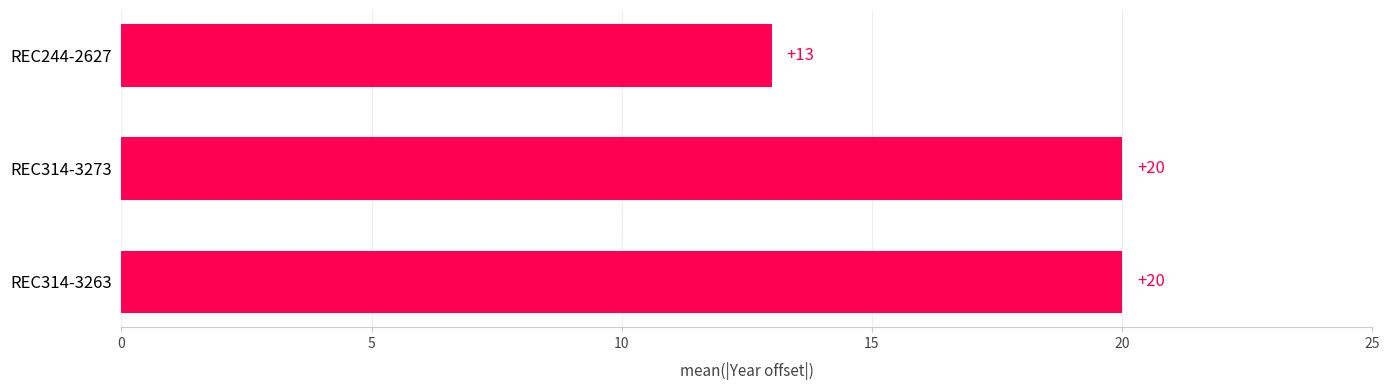

What is the sum of the values at REC244-2627 and REC314-3273?

33